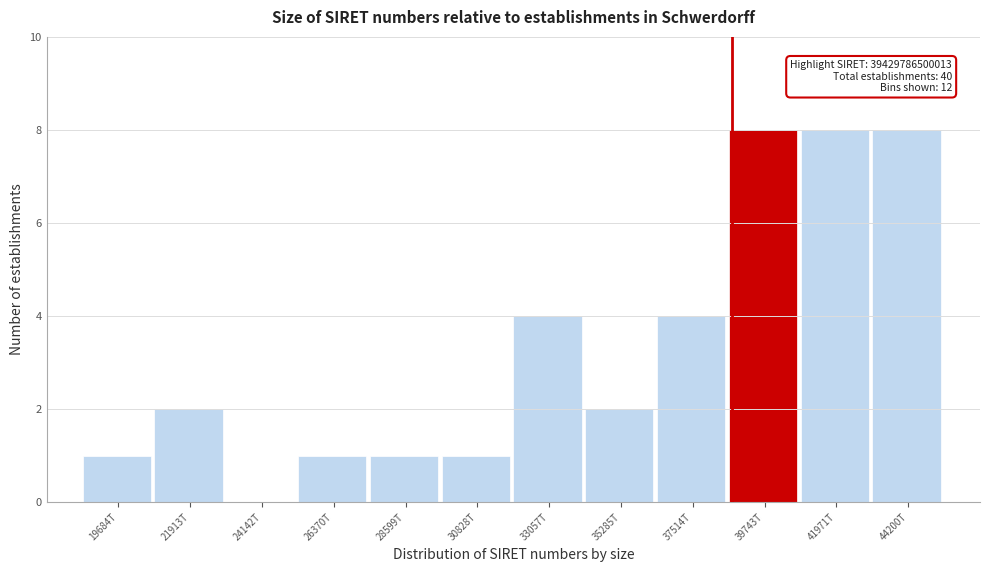

Reading left to right, what are all the values shown in this chart?

19684T=1	21913T=2	24142T=0	26370T=1	28599T=1	30828T=1	33057T=4	35285T=2	37514T=4	39743T=8	41971T=8	44200T=8